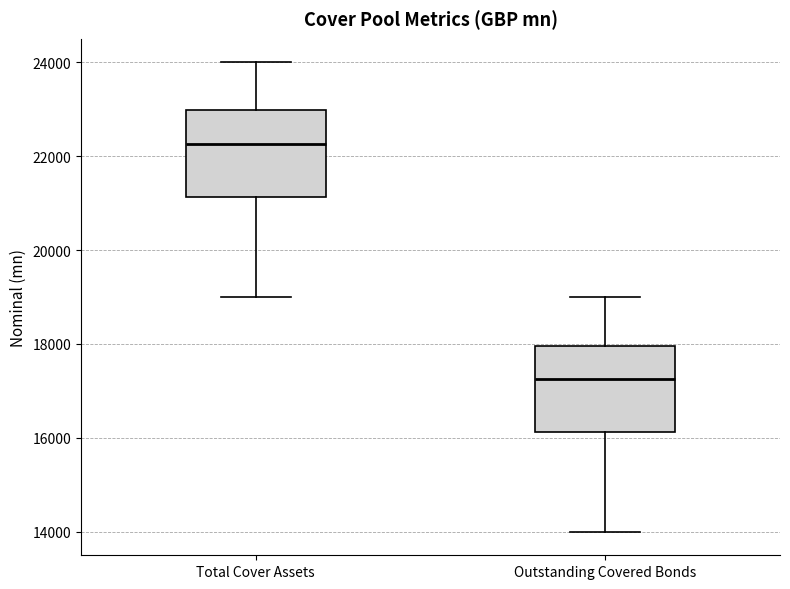

Reading left to right, read every box against the y-axis: the position of its median line, the range the box covers, and the ends of its whiskers. The values are not printed on the chart, so give them approximately, as read against the axis.

Total Cover Assets: median 22200, box 21200 to 23000, whiskers 19000 to 24000
Outstanding Covered Bonds: median 17200, box 16200 to 18000, whiskers 14000 to 19000